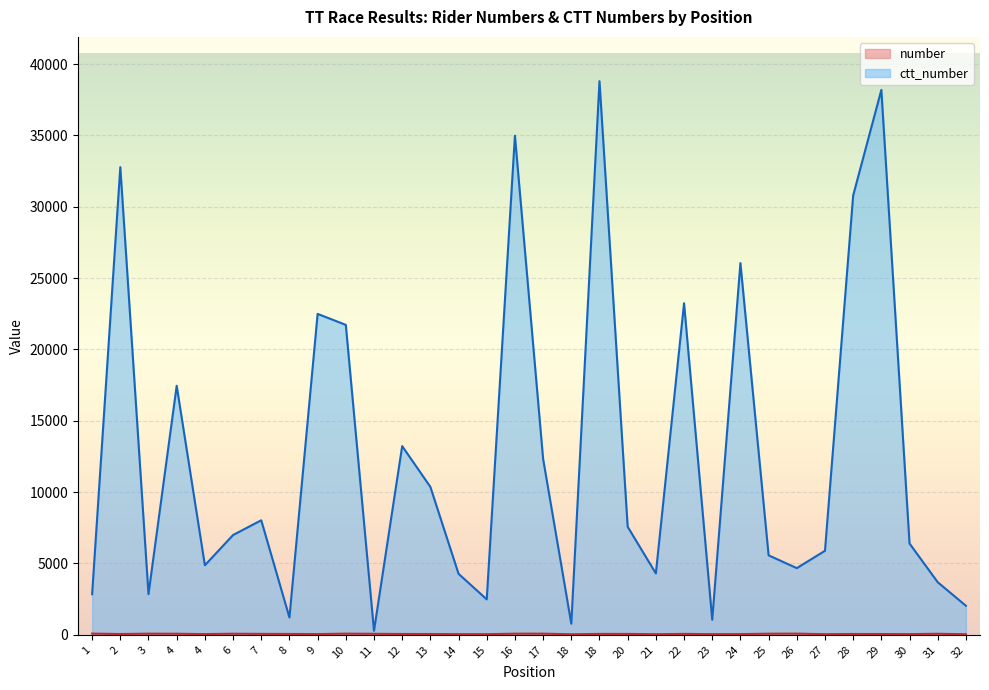

At which category is the sum across all series the highest?

18